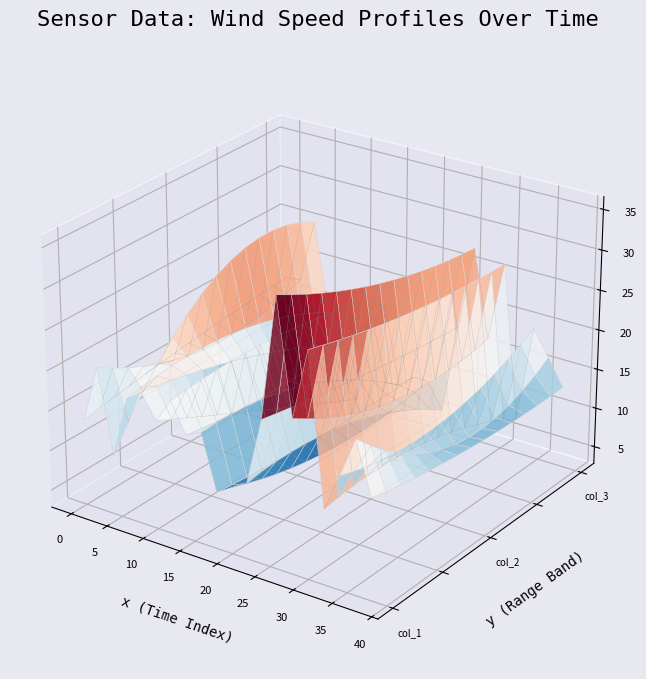

Reading left to right, what are all the values shown in this chart?

col_1: 13.6	17.8	20.7	19.3	10.3	18.5	17.9	14.1	19.3	20.4	16.4	15.0	19.4	18.0	15.8	18.9	16.7	10.6	9.9	11.4	11.1	9.3	12.3	12.4	20.6	36.8	35.9	24.3	21.9	40.0	30.6	10.5	12.1	11.9	16.8	15.8	21.8	18.2	15.3
col_2: 15.7	17.2	15.4	15.8	25.3	23.4	18.5	9.8	16.0	15.3	9.8	19.8	19.7	15.1	14.7	17.1	14.7	9.9	8.7	11.0	7.9	5.8	11.6	6.6	18.3	32.2	30.1	16.0	16.2	35.6	27.6	14.5	12.1	15.1	15.1	20.1	13.1	8.7	13.3
col_3: 17.0	12.7	17.2	4.1	25.3	18.1	14.0	11.4	10.3	13.4	3.5	17.6	17.2	18.4	16.9	17.1	7.1	6.5	8.7	13.1	8.7	8.0	5.5	6.6	16.9	33.2	27.5	15.8	16.5	32.7	26.5	11.6	7.2	12.4	19.4	12.2	16.3	4.9	13.0